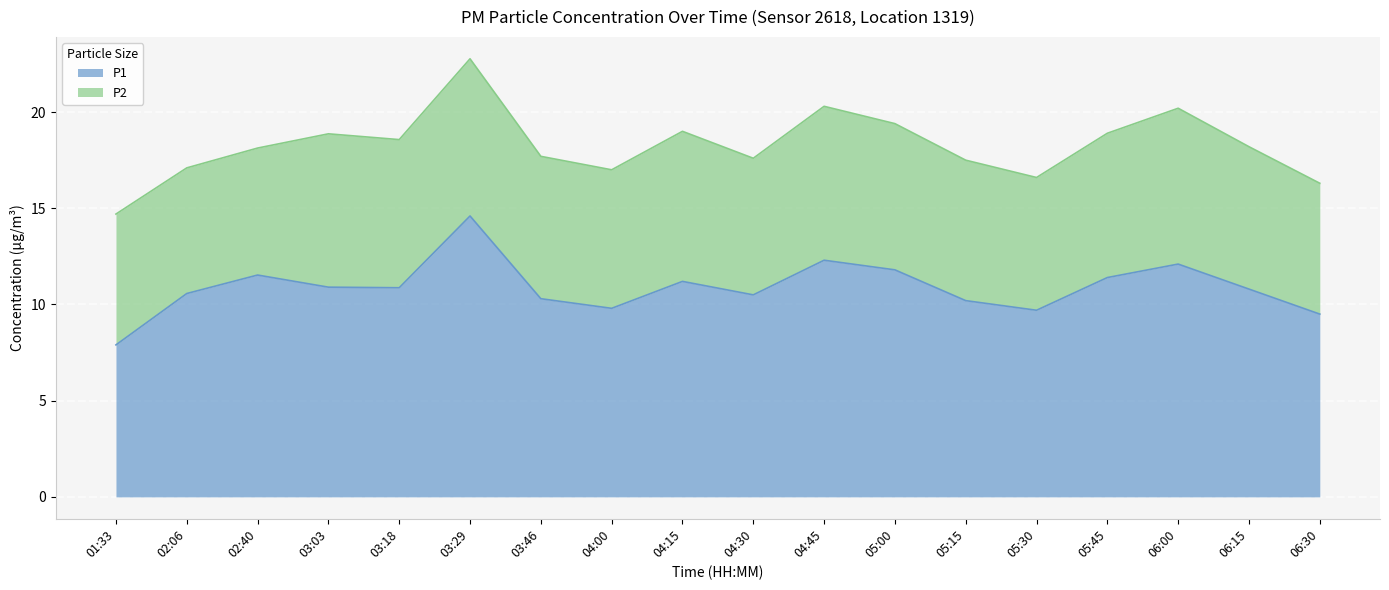

What is the label of the 9th point from the left?

04:15